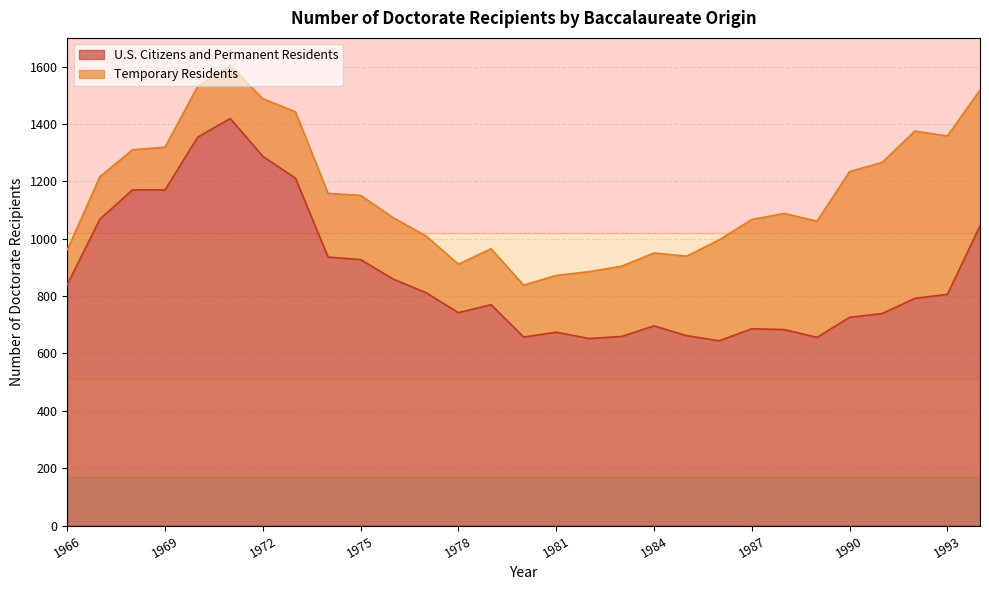

The chart shows a value of 806 at 1993. True or false?

True